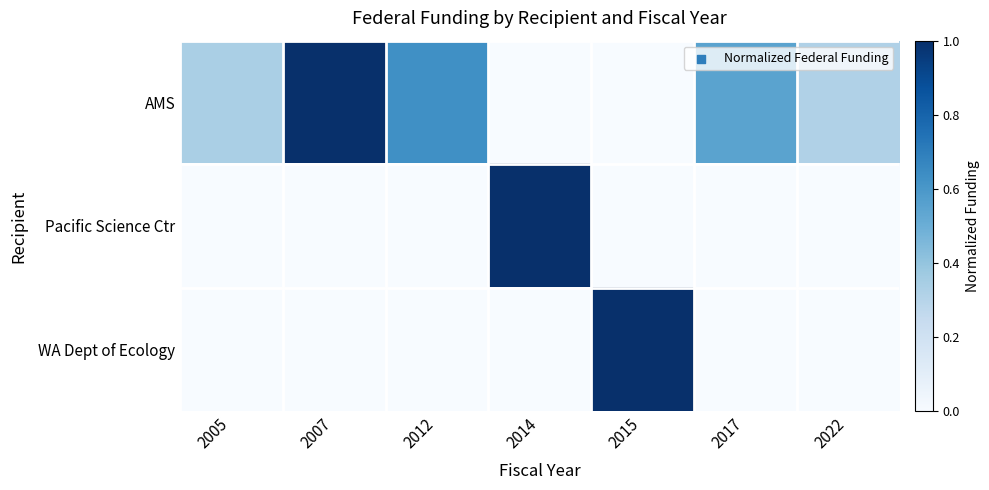

At how many categories does at least one series exceed 0?

7